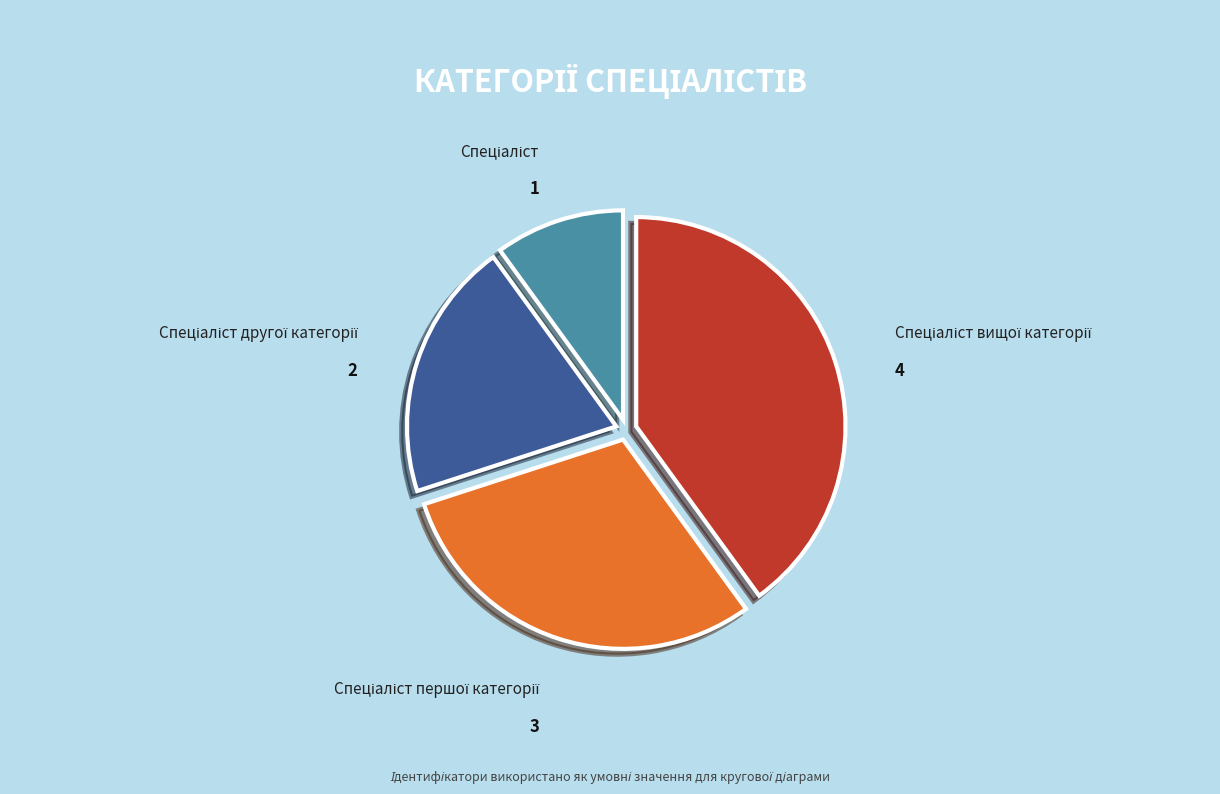

How many segments does this pie chart have?

4